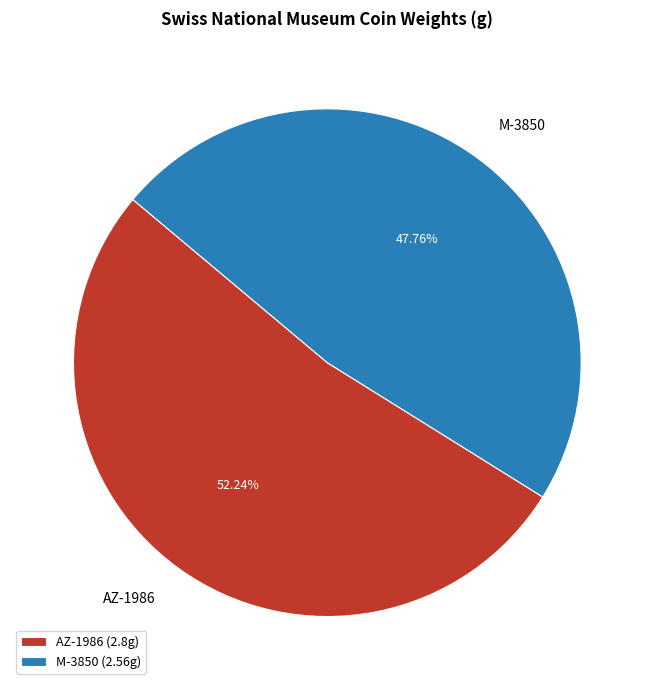

What is the majority slice?

AZ-1986